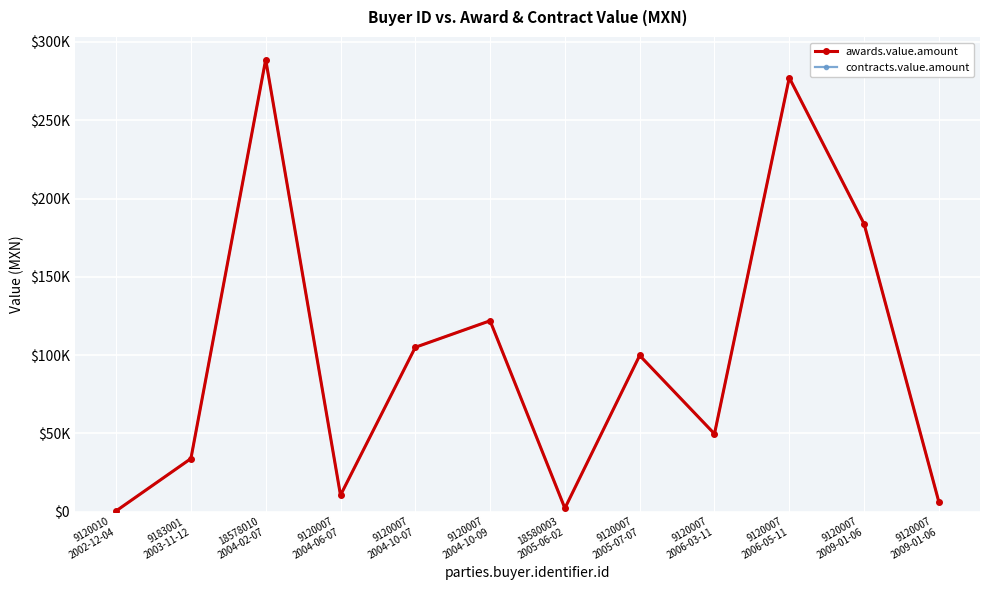

What is the sum of the contracts.value.amount values at 9120007
2009-01-06 and 9183001
2003-11-12?

39984.6